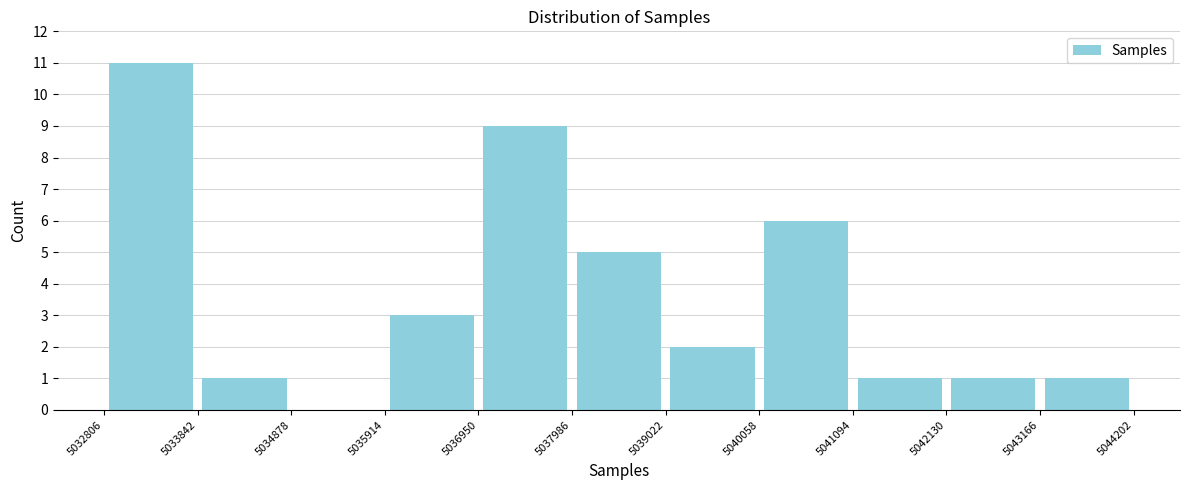

Reading left to right, transcribe this chart: for each bar, give the range it covers on the x-axis and its height. The values are not printed on the chart, so give them approximately, as read against the axis.

5032806 to 5033842: 11
5033842 to 5034878: 1
5034878 to 5035914: 0
5035914 to 5036950: 3
5036950 to 5037986: 9
5037986 to 5039022: 5
5039022 to 5040058: 2
5040058 to 5041094: 6
5041094 to 5042130: 1
5042130 to 5043166: 1
5043166 to 5044202: 1